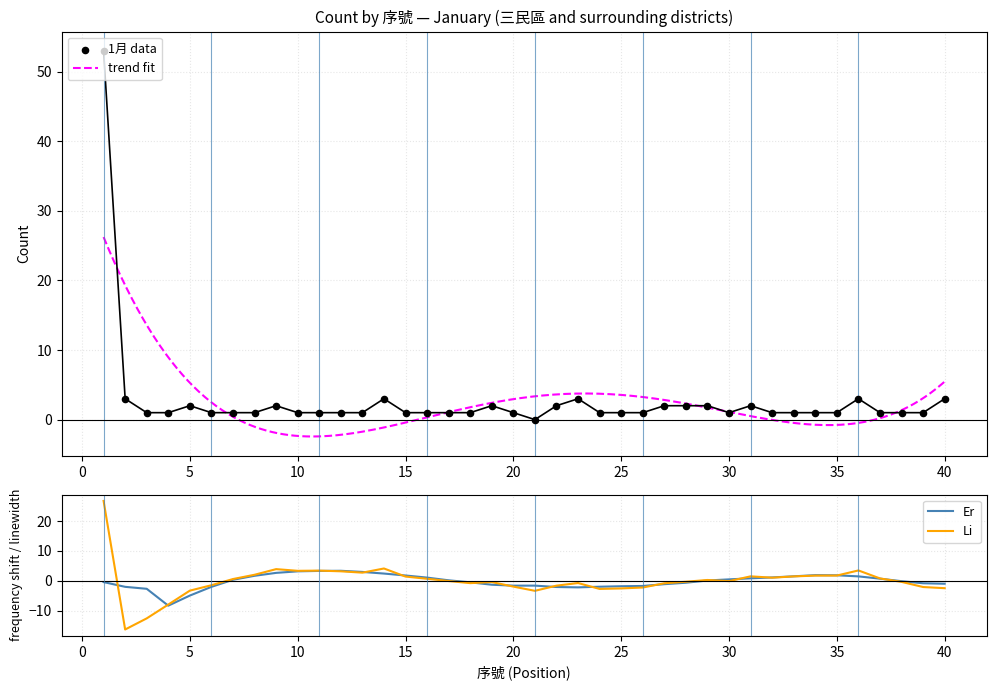

Approximately how many times larger is the value at 40 compared to 18?

3.0